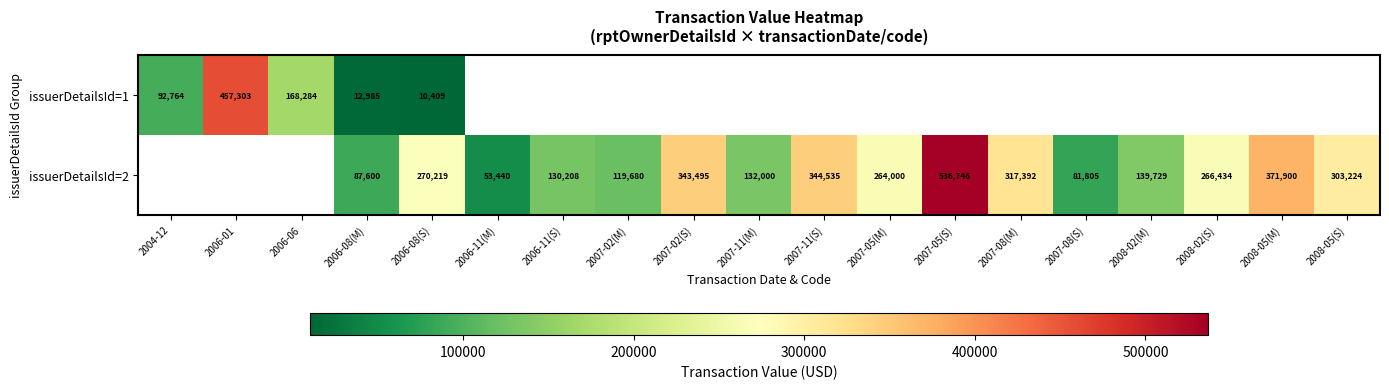

What is the spread (max minus min) of values at 2006-08(S)?

259810